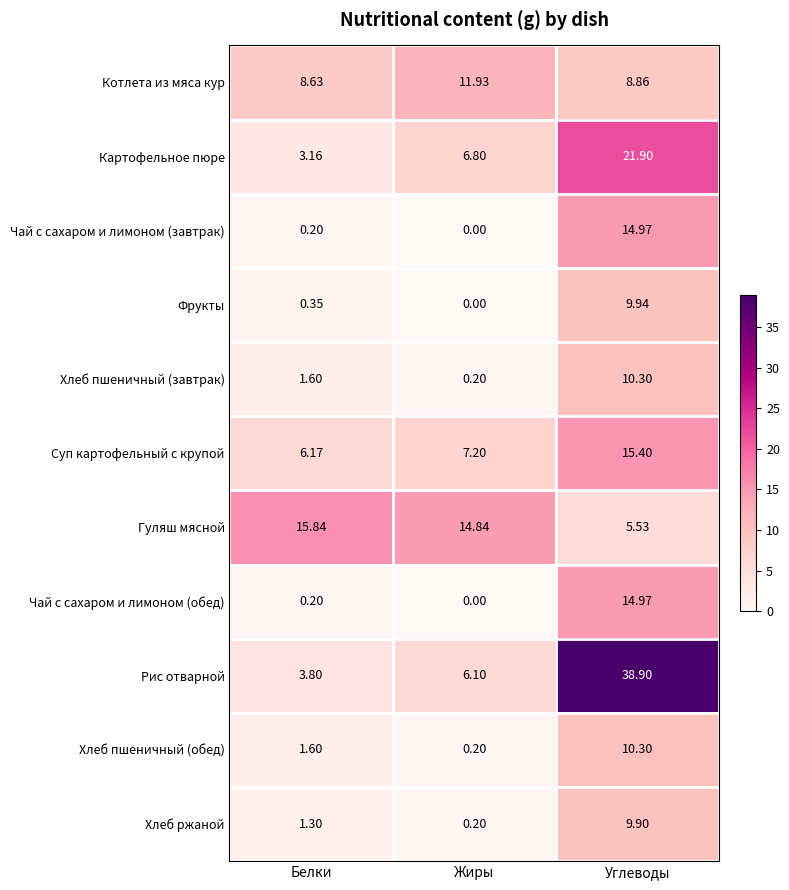

At which category is the sum across all series the highest?

Углеводы